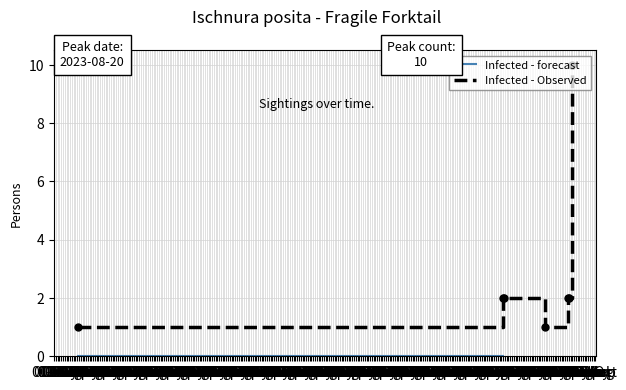

Read the value at 2020-06-04.

1